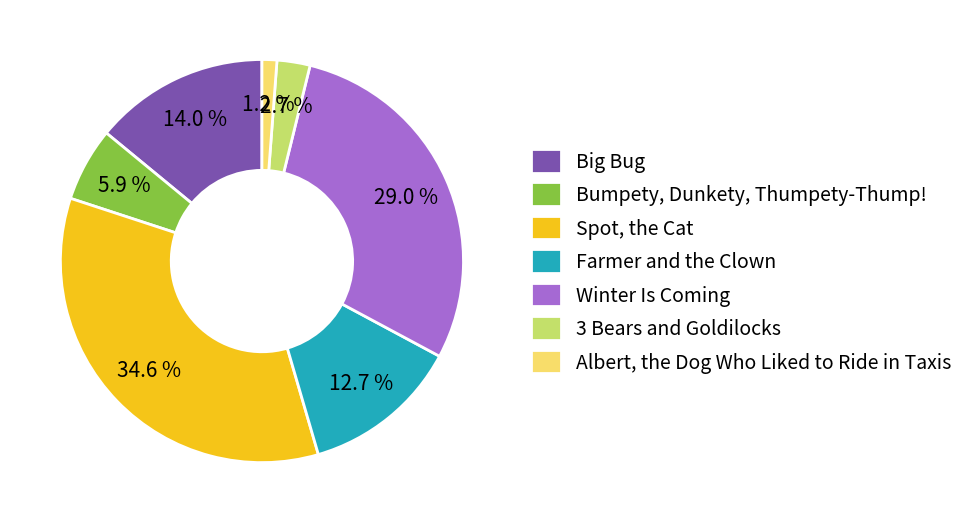

Combined, do 3 Bears and Goldilocks and Albert, the Dog Who Liked to Ride in Taxis account for over 50%?

No